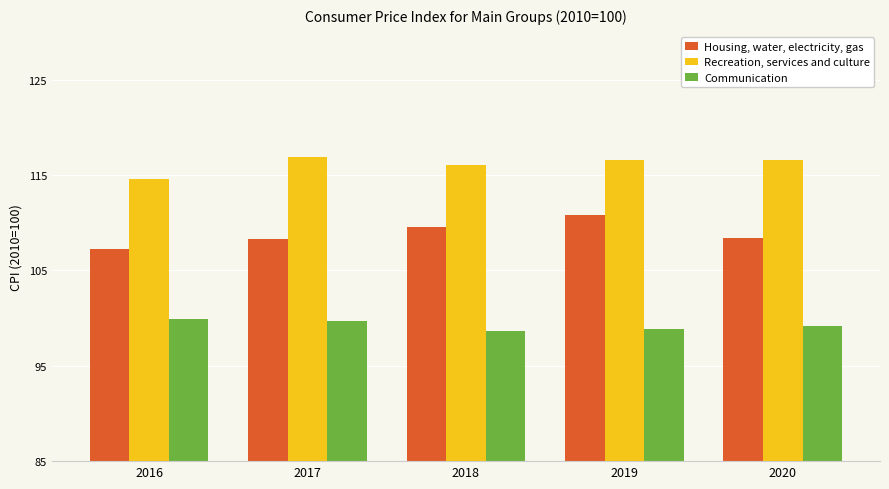

What is the value of the Communication bar at the 4th from the left?

98.8